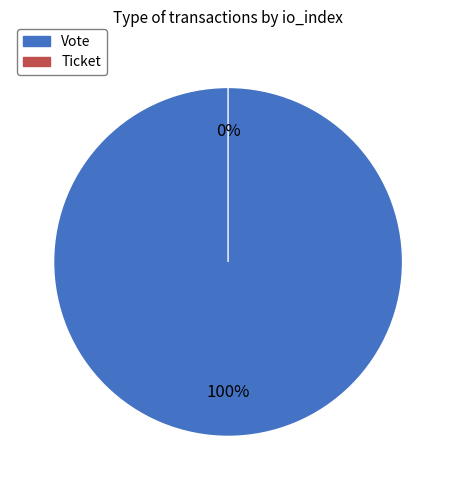

To the nearest percent, what is the difference between the Vote and Ticket slice percentages?

100%